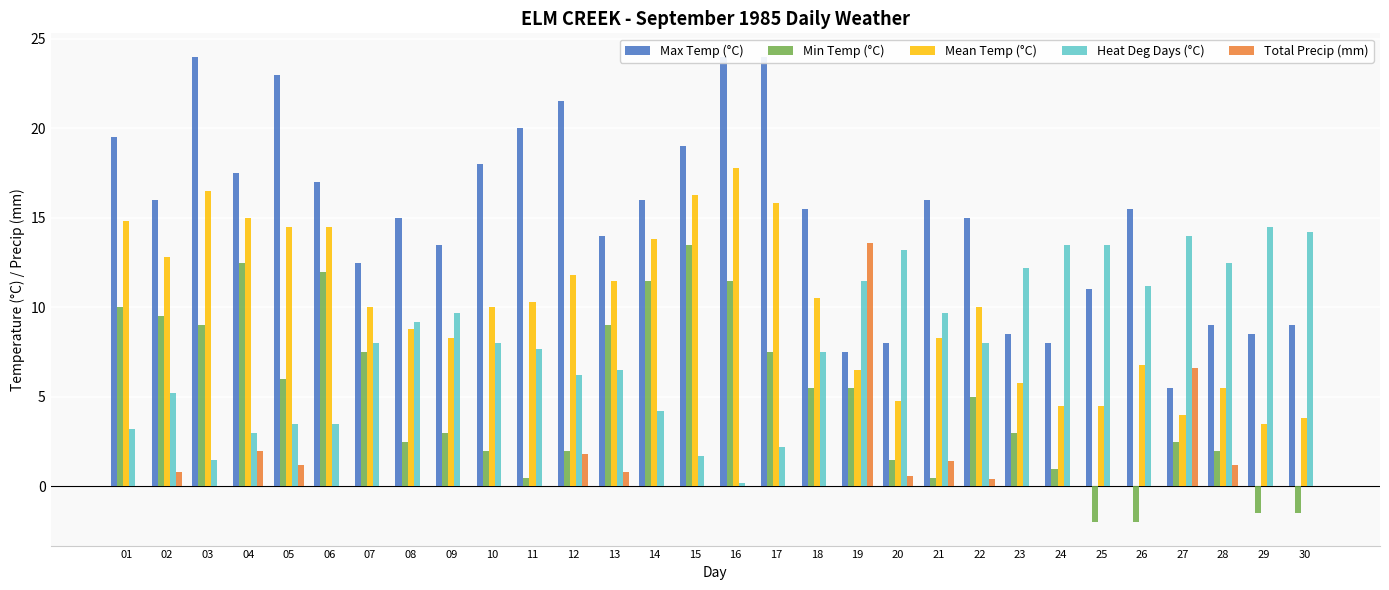

Does the chart contain stacked bars?

No